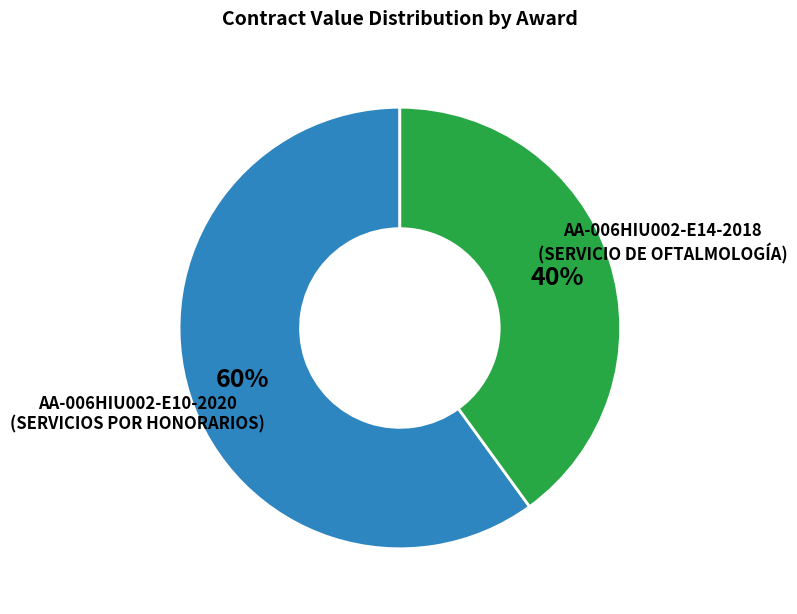

What is the majority slice?

AA-006HIU002-E10-2020 (SERVICIOS POR HONORARIOS)